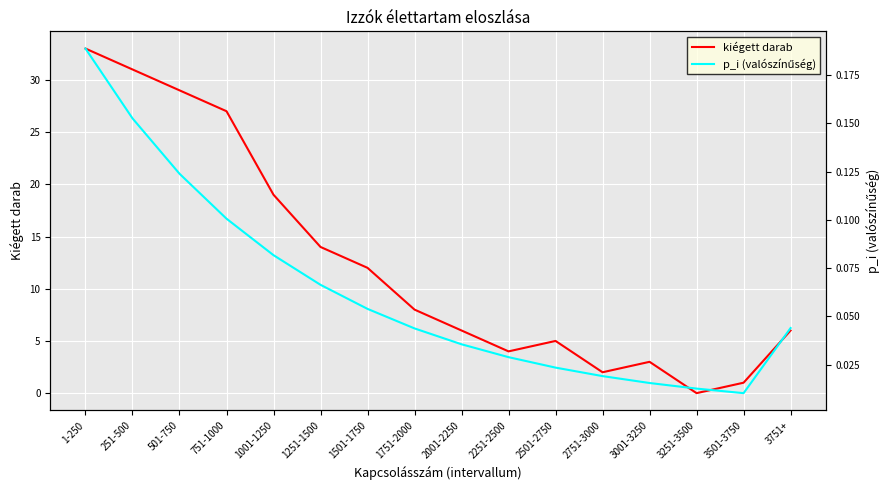

What is the average value of the kiégett darab series?

12.5